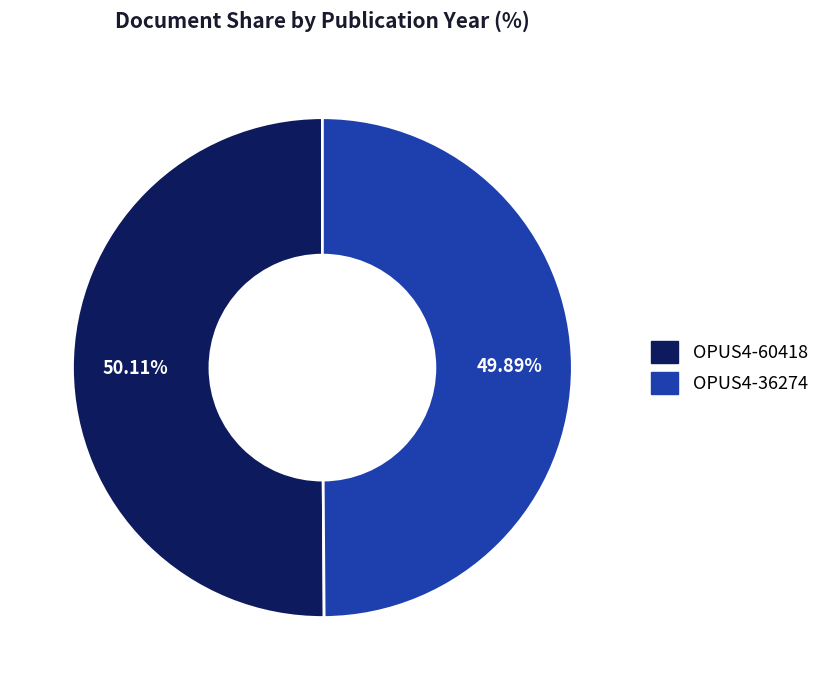

True or false: OPUS4-60418 accounts for 41% of the total.

False